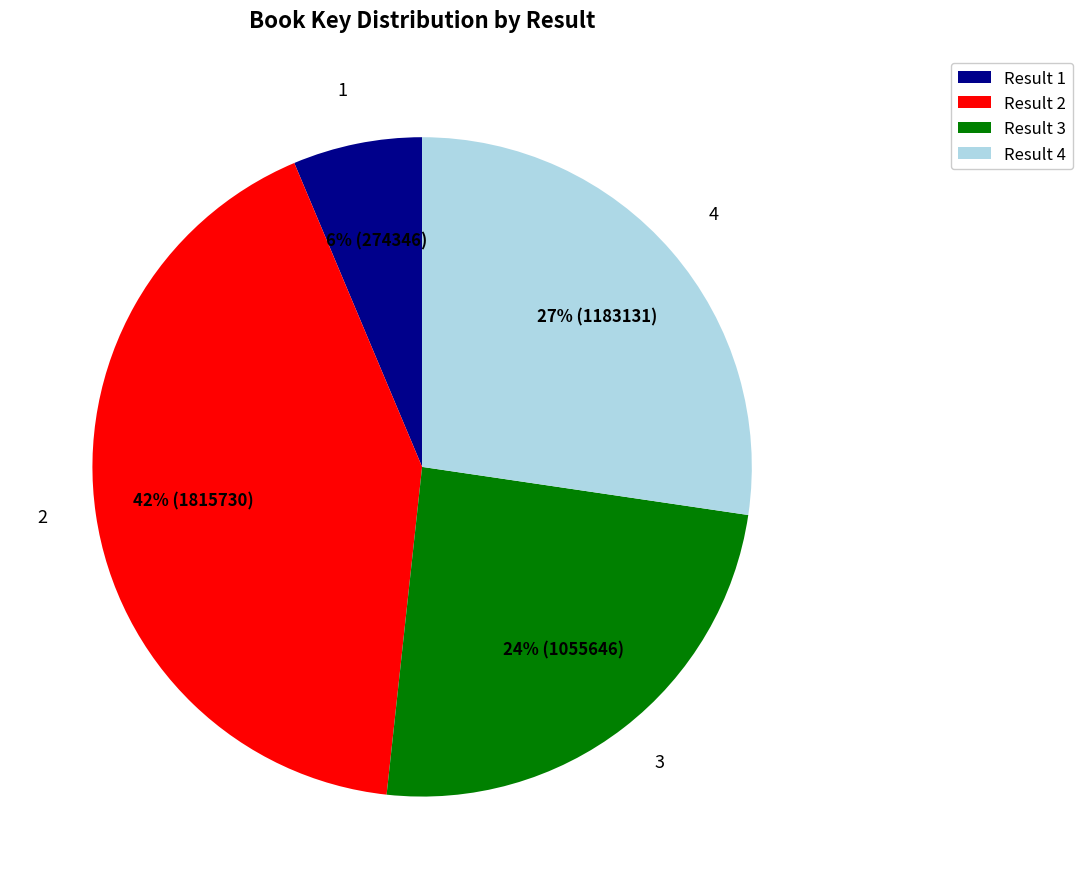

What is the ratio of the value at Result 3 to the value at Result 4?

0.9